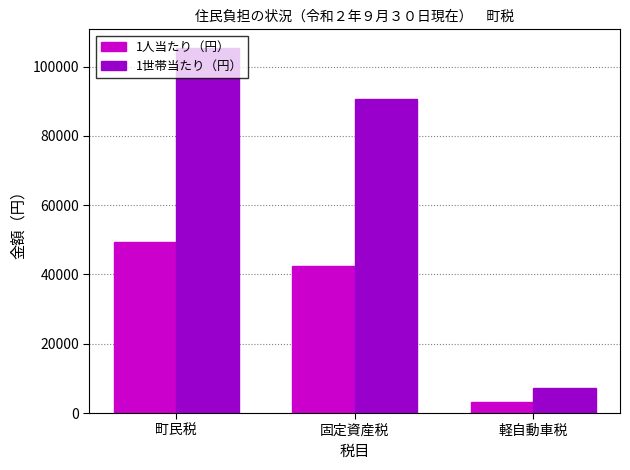

What is the difference between the maximum and minimum values in the 1人当たり（円） series?

45922.4